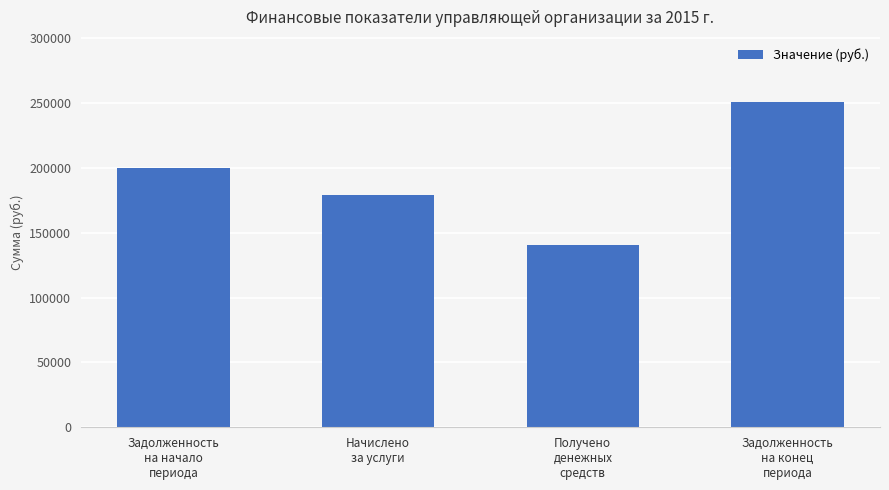

What is the sum of the values at Задолженность
на конец
периода and Начислено
за услуги?

430159.8